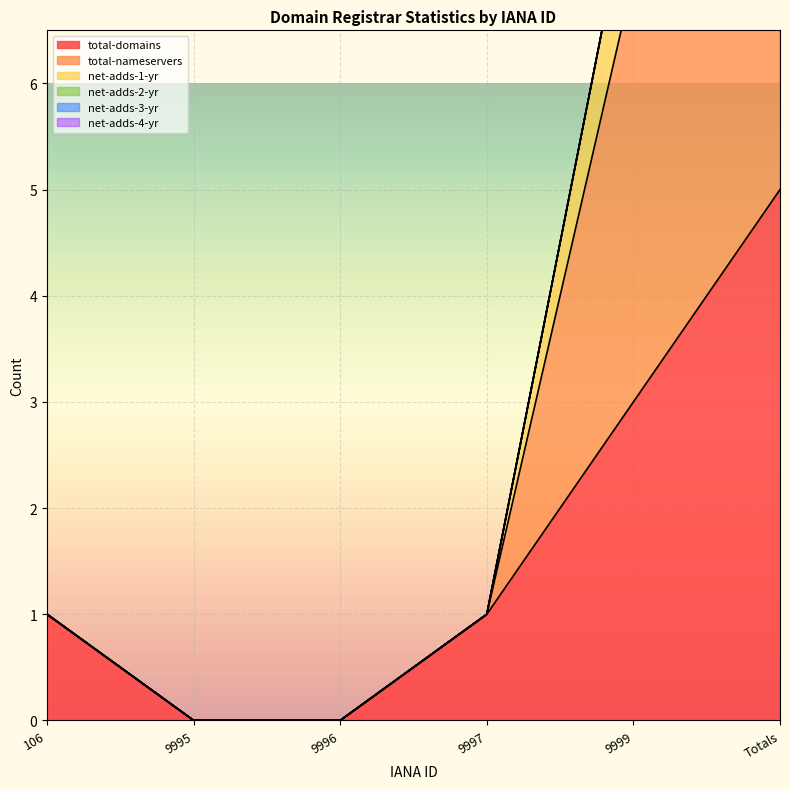

Between 9997 and 9999, which series saw the biggest shift?

total-nameservers